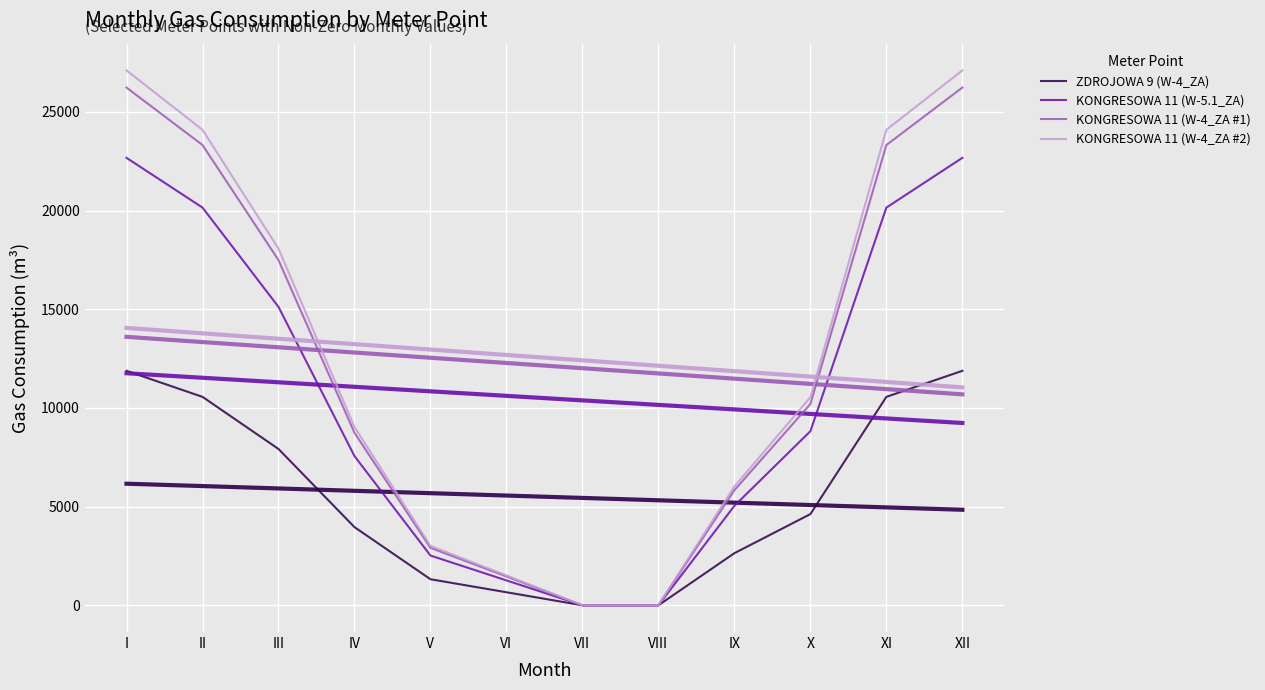

Between II and VII, which is larger?

II